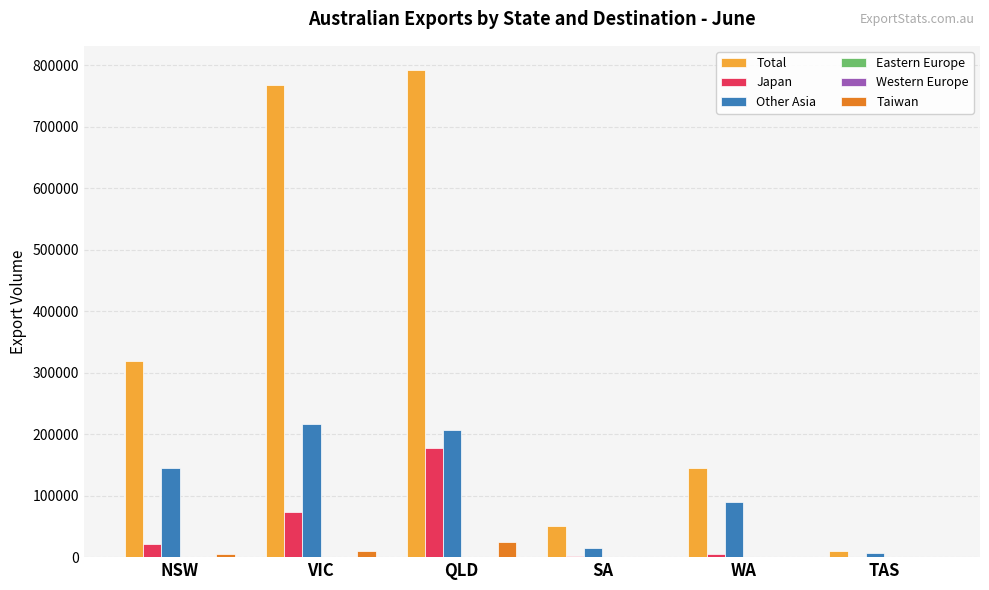

Which series has the largest total across all categories?

Total